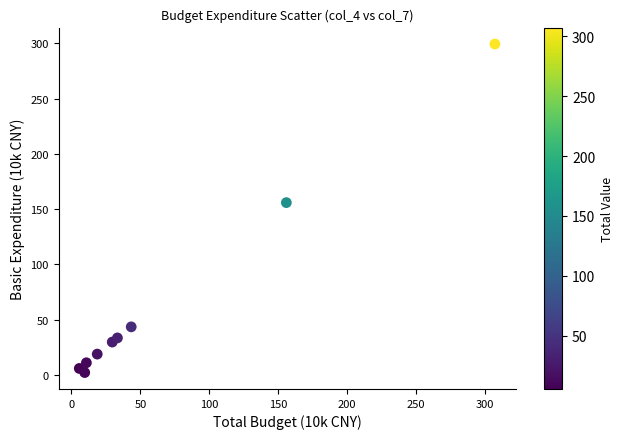

What is the average Y value?

66.6